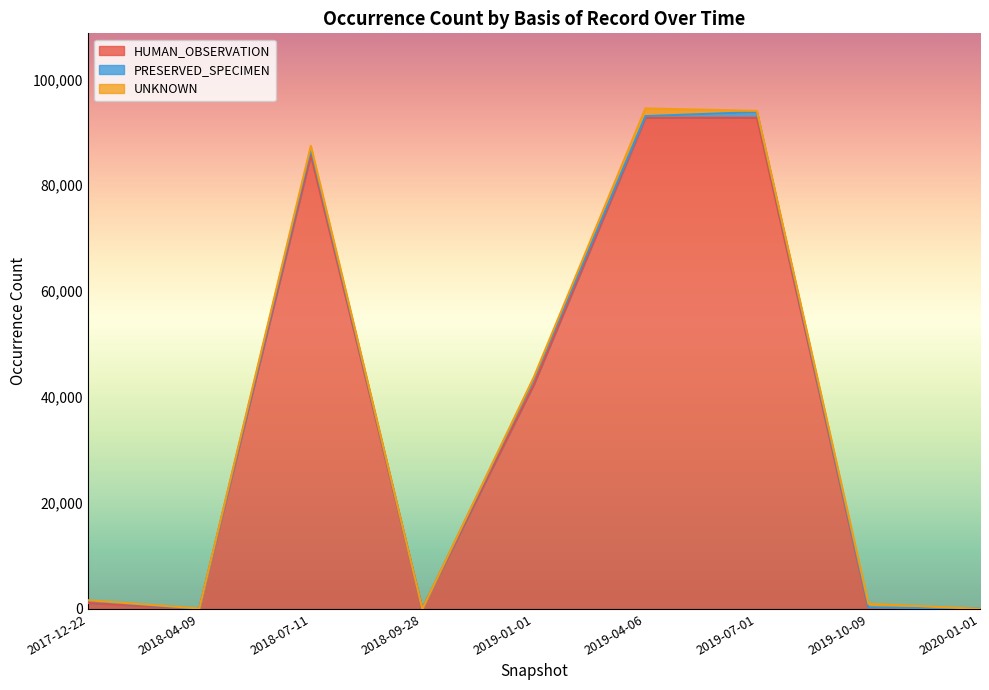

What is the highest value of the PRESERVED_SPECIMEN series?

1082